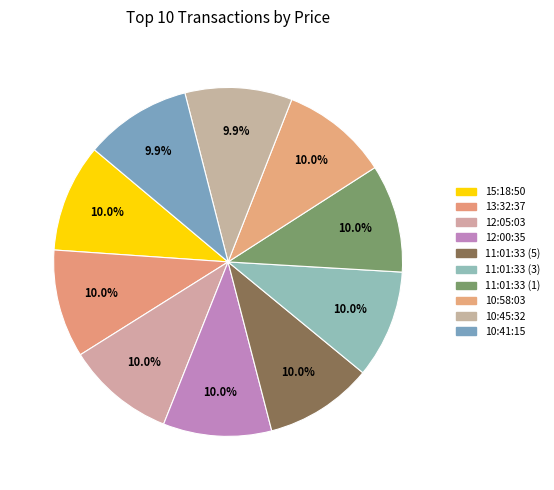

Rank the categories by value from highest to lowest.

12:05:03, 12:00:35, 15:18:50, 13:32:37, 11:01:33 (5), 11:01:33 (3), 11:01:33 (1), 10:58:03, 10:45:32, 10:41:15